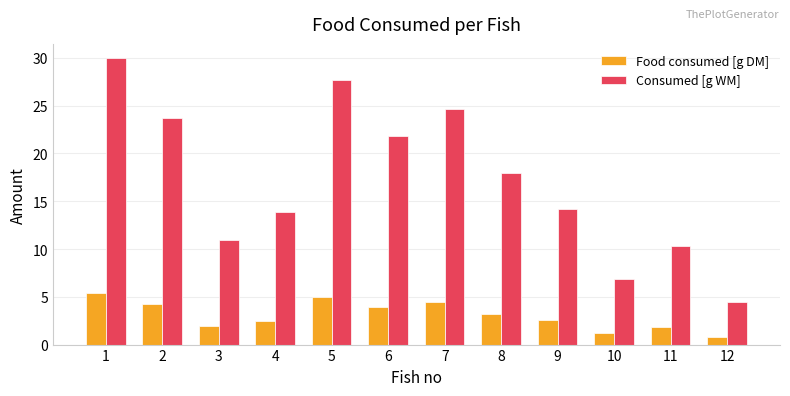

Rank the series by their average value, from lowest to highest.

Food consumed [g DM], Consumed [g WM]